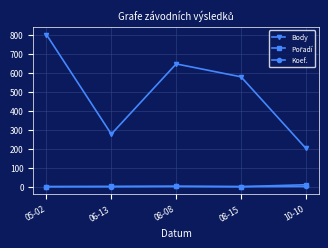

Which label corresponds to the largest value in the chart?

05-02